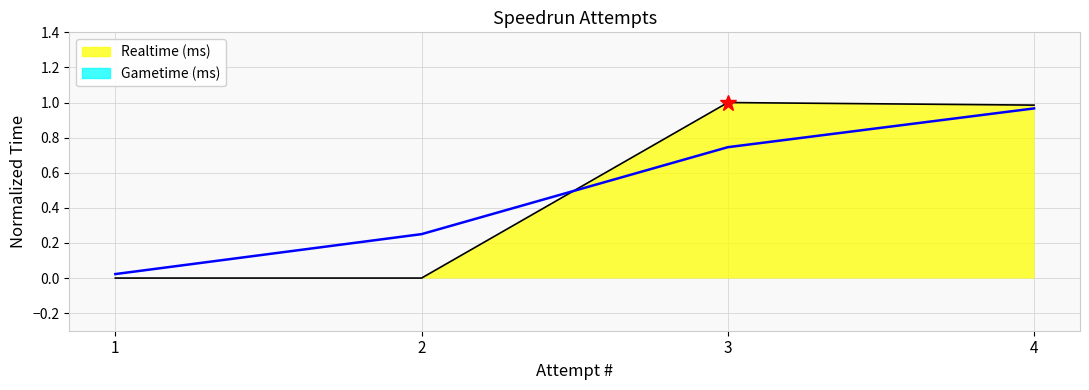

At which category does the chart reach its minimum across all series?

1